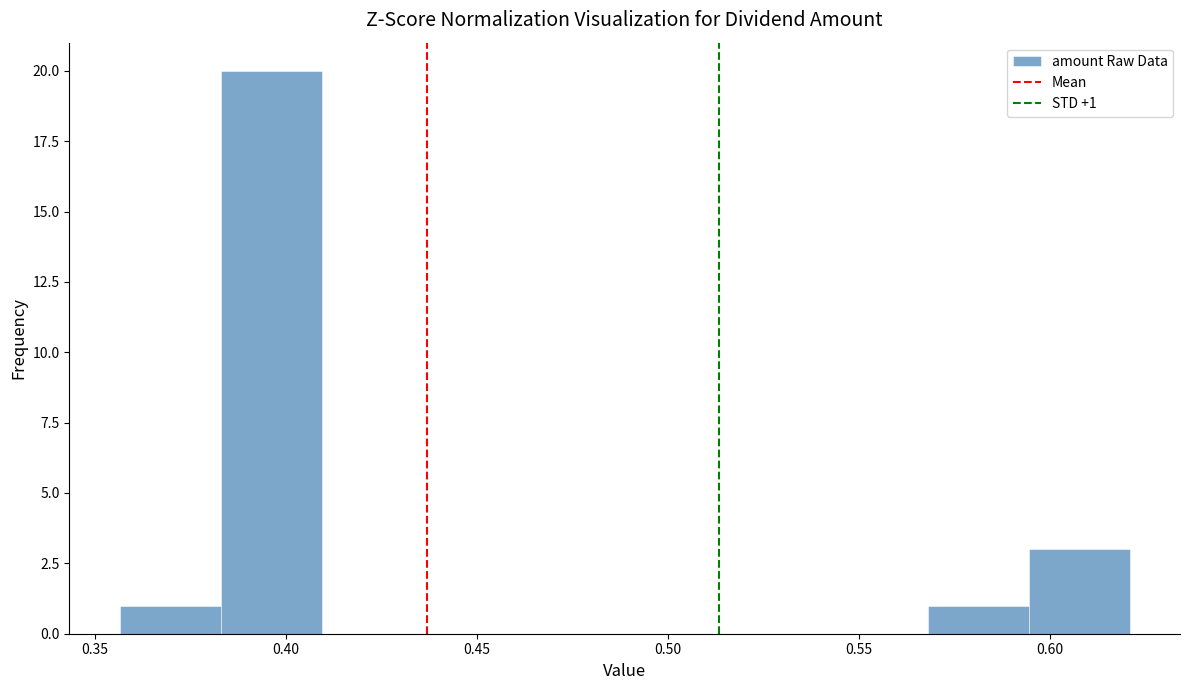

Over which range of the x-axis is the bar tallest?

0.385 to 0.410